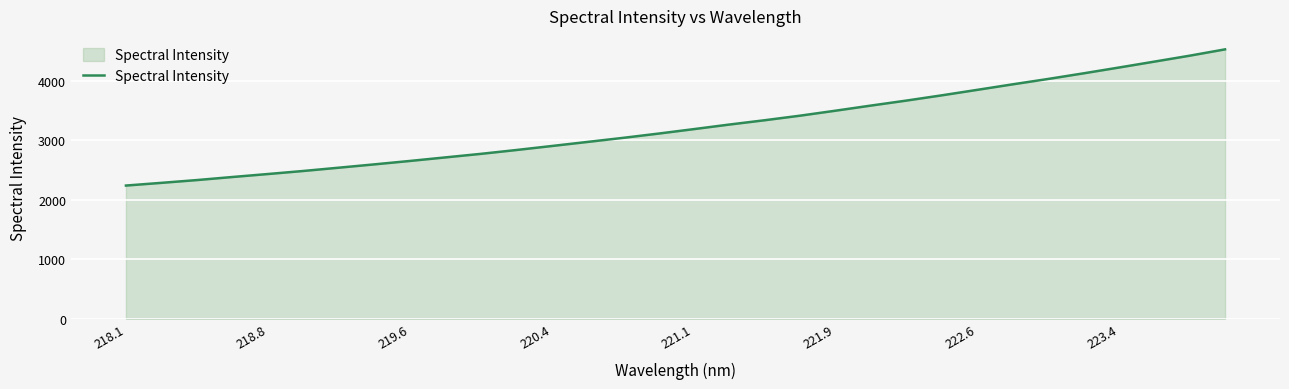

What is the difference between the maximum and minimum values?

2286.9